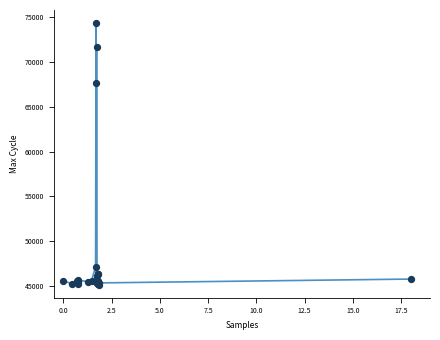

What Y value in the scatter plot is closest to 59754?

67683